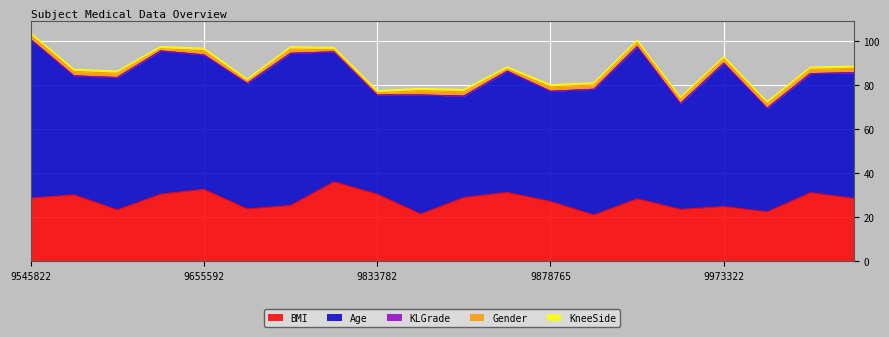

What is the value of the BMI point at the 4th from the left?

30.4